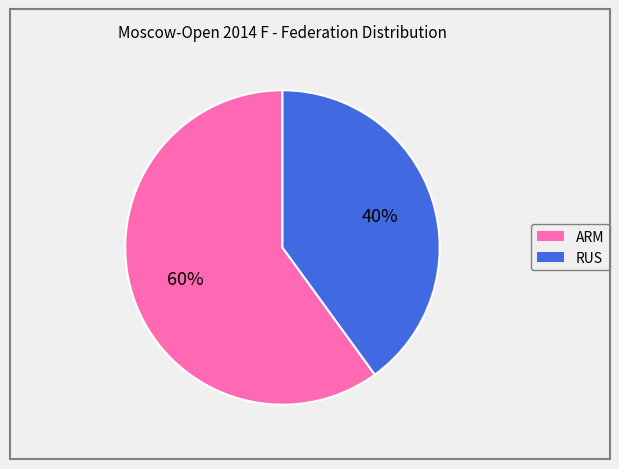

Do RUS and ARM together represent more than half of the pie?

Yes